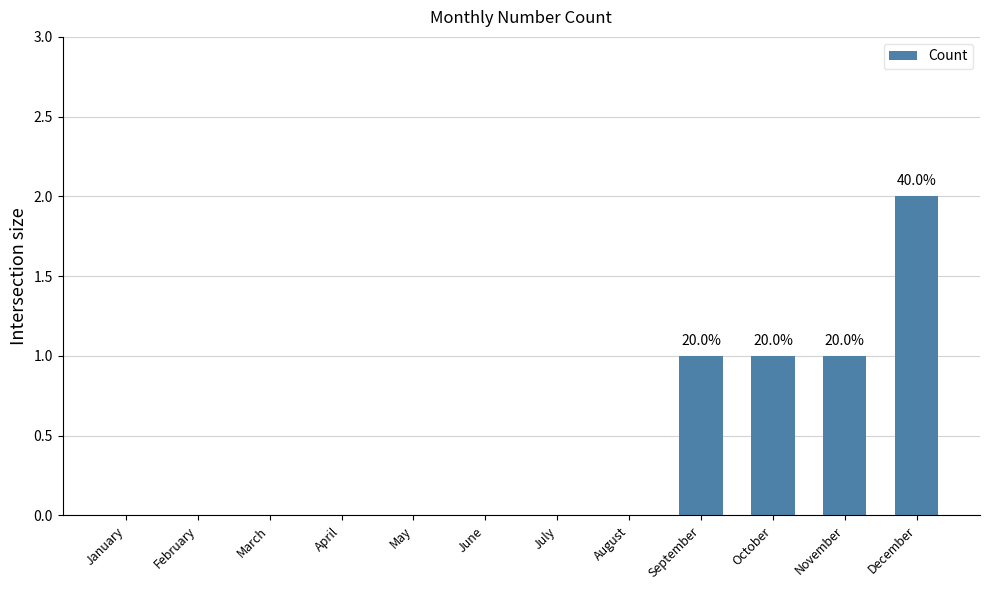

The value at November is 1. True or false?

True